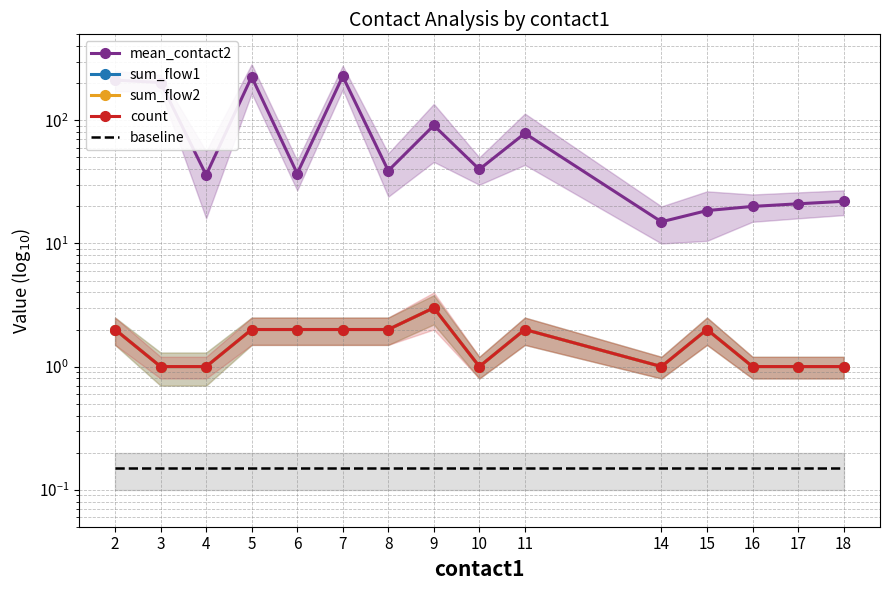

Is the value of mean_contact2 at 10 greater than the value of count at 7?

Yes